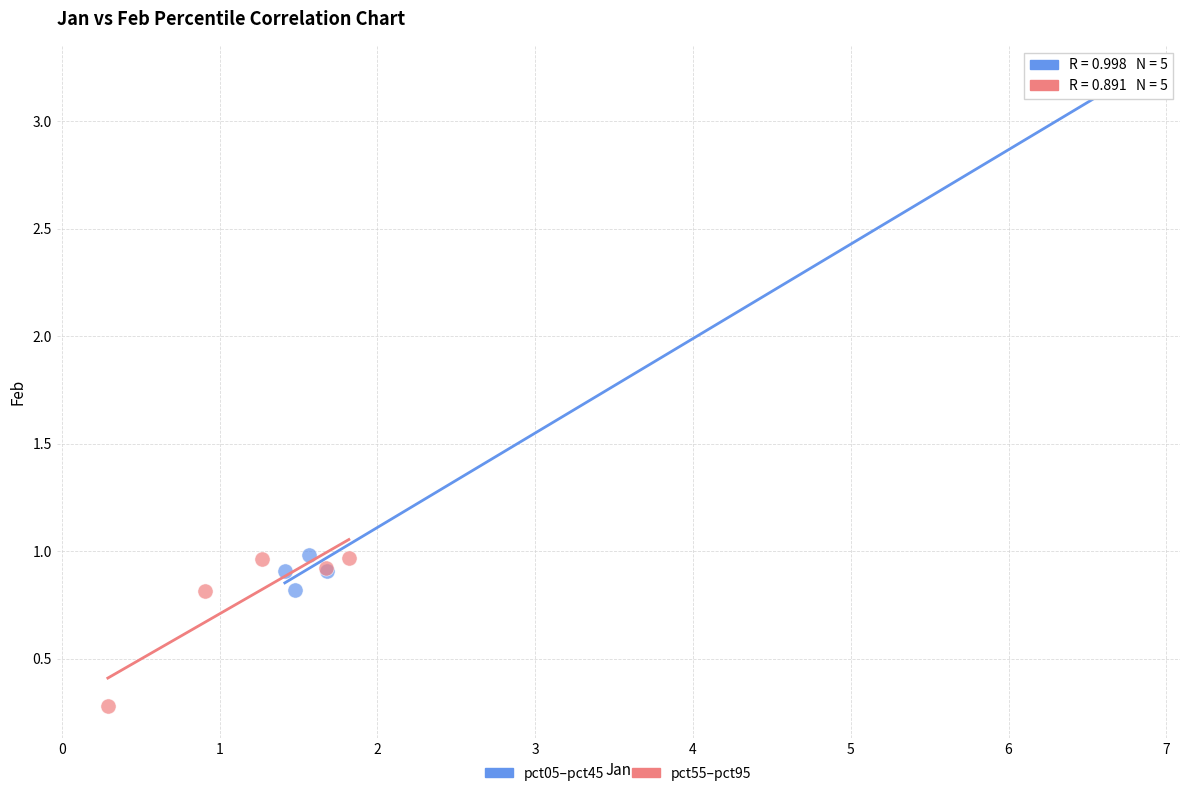

Which series contains the highest Y value?

pct05–pct45